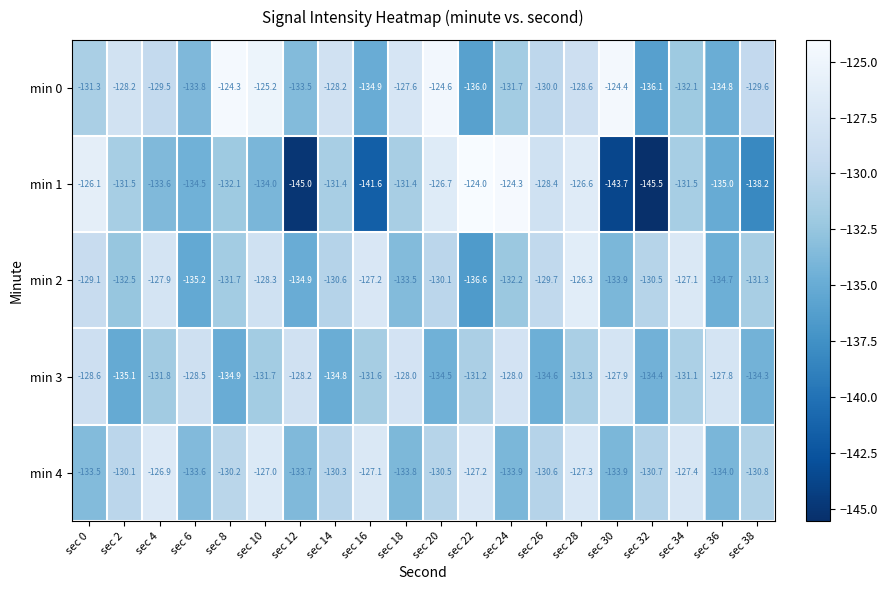

Read the min 0 value at sec 38.

-129.6